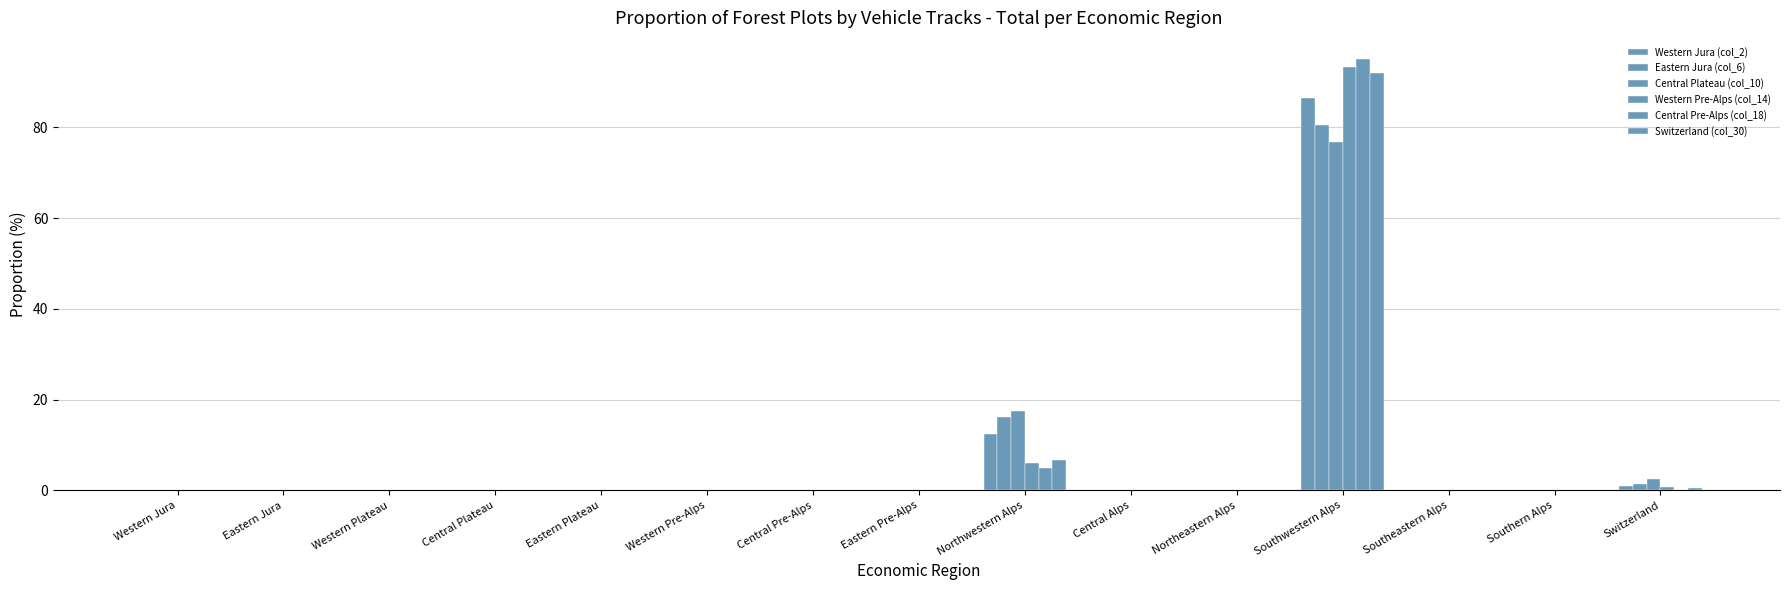

Is the value of Eastern Jura (col_6) at Central Pre-Alps greater than the value of Western Pre-Alps (col_14) at Southeastern Alps?

No